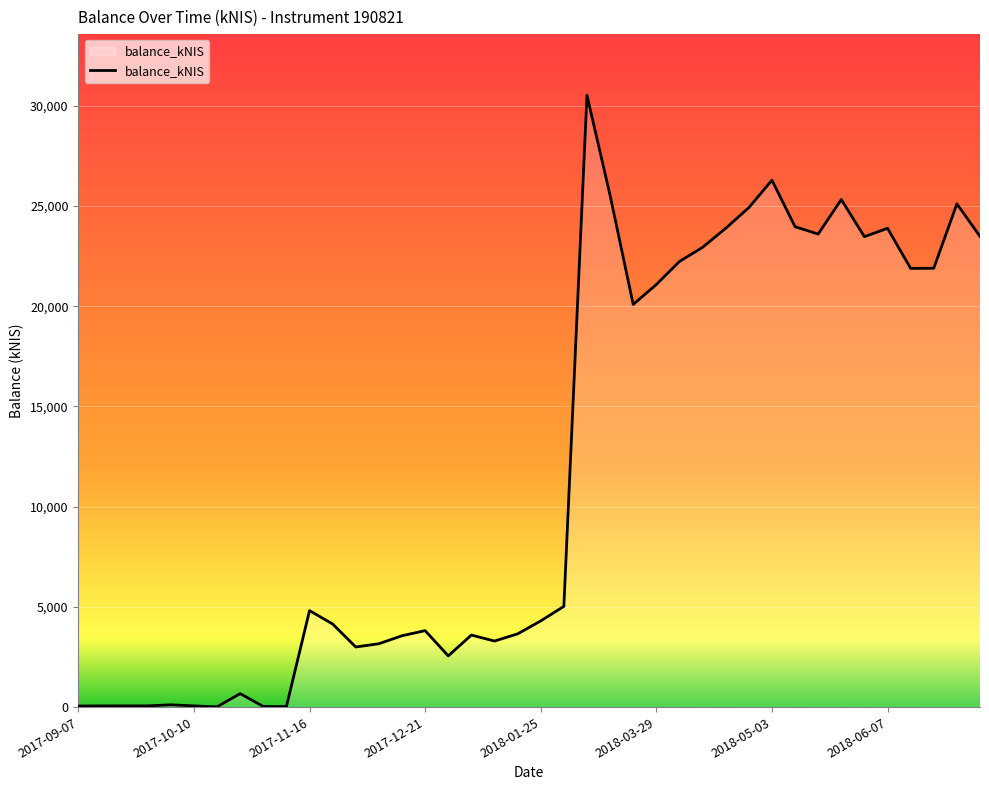

What is the difference between the maximum and minimum values?

30509.5